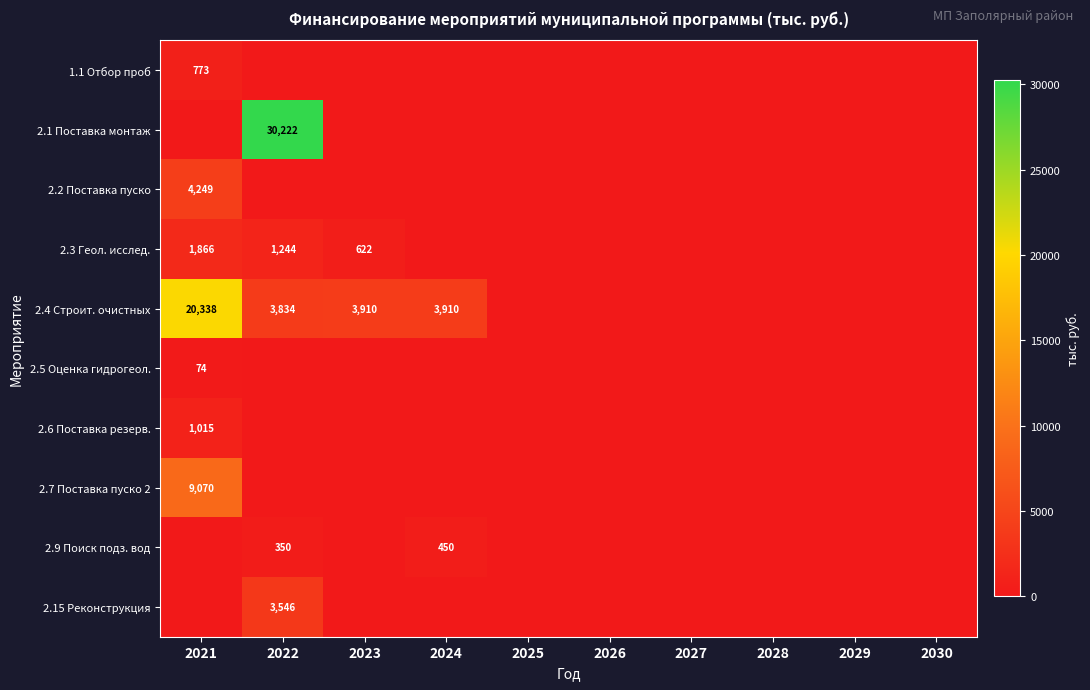

The 2.4 Строит. очистных series shows 3910 at 2024. True or false?

True